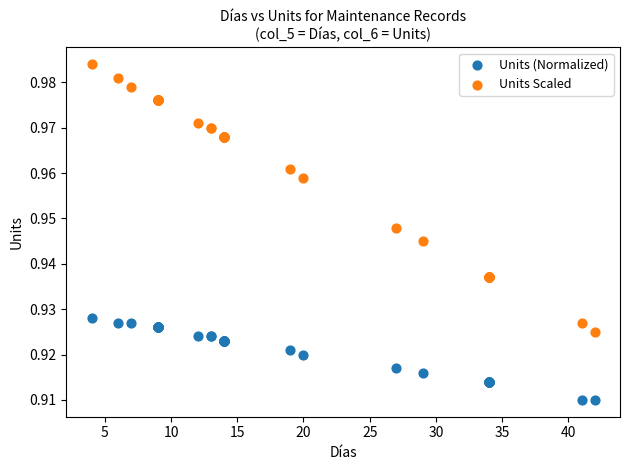

Which series contains the lowest Y value?

Units (Normalized)